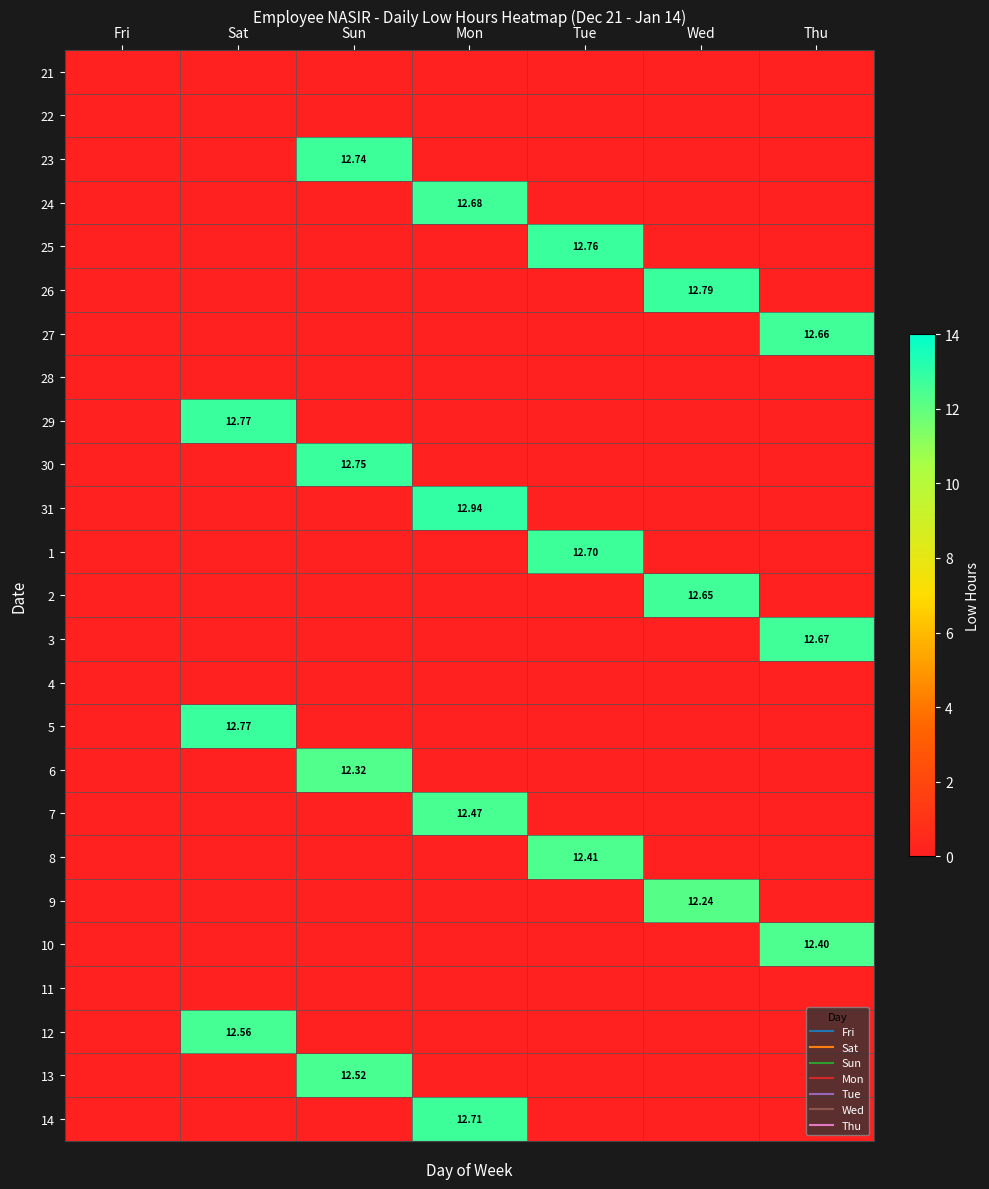

What is the difference between the maximum and minimum values in the 24 series?

12.7